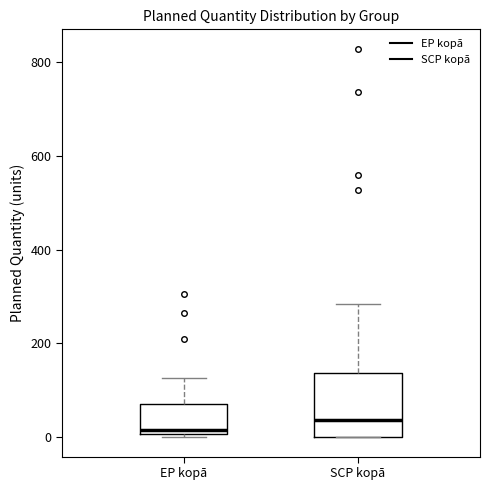

Where is the lower edge of the box for SCP kopā on the y-axis? The values are not printed on the chart, so give them approximately, as read against the axis.

0